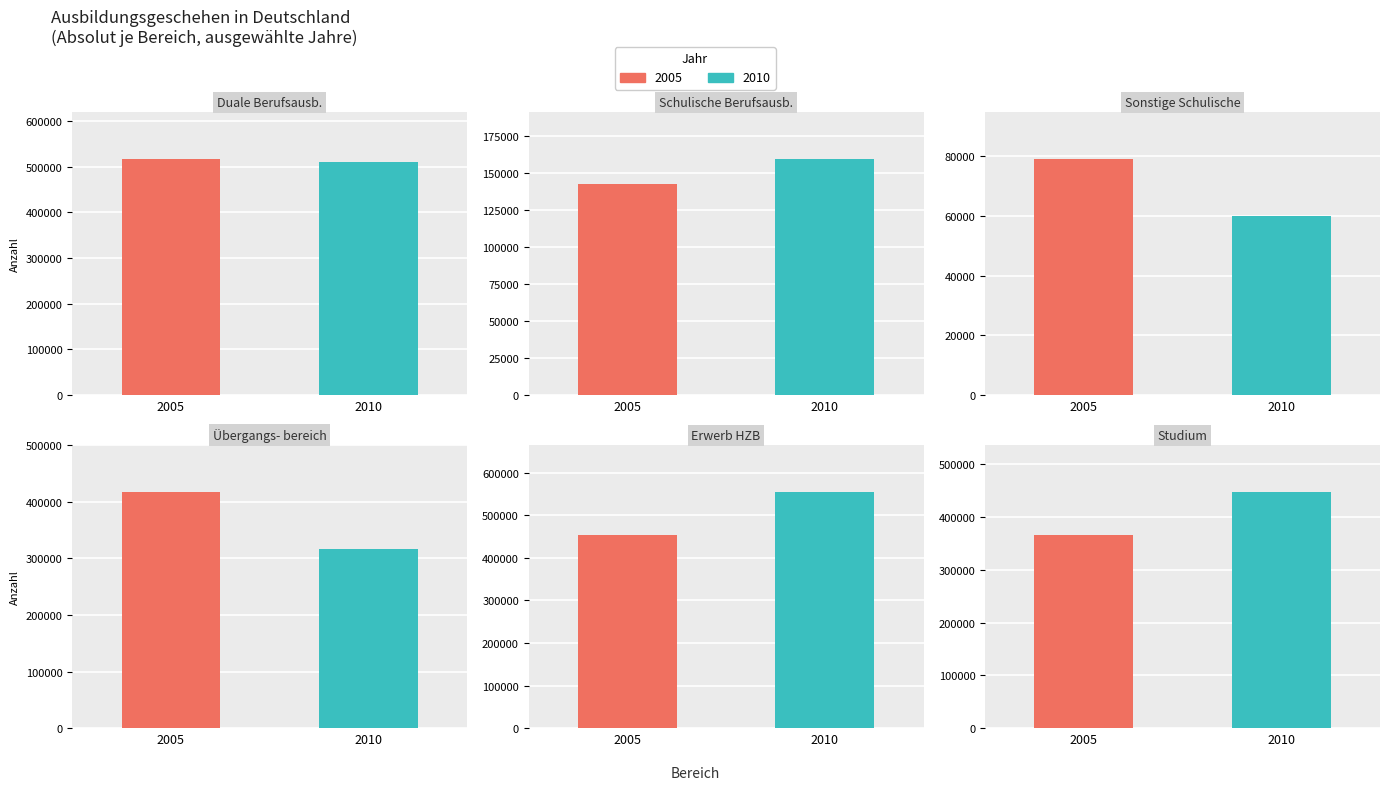

What is the spread (max minus min) of values at 4?

100281